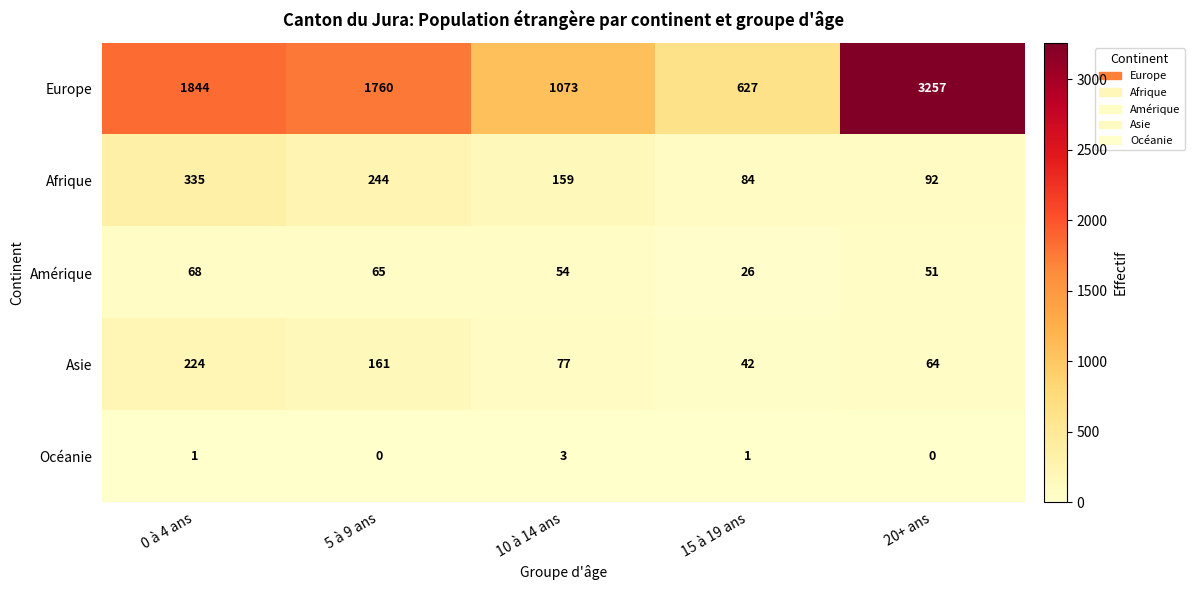

Where does the Europe series first go above 1760?

0 à 4 ans